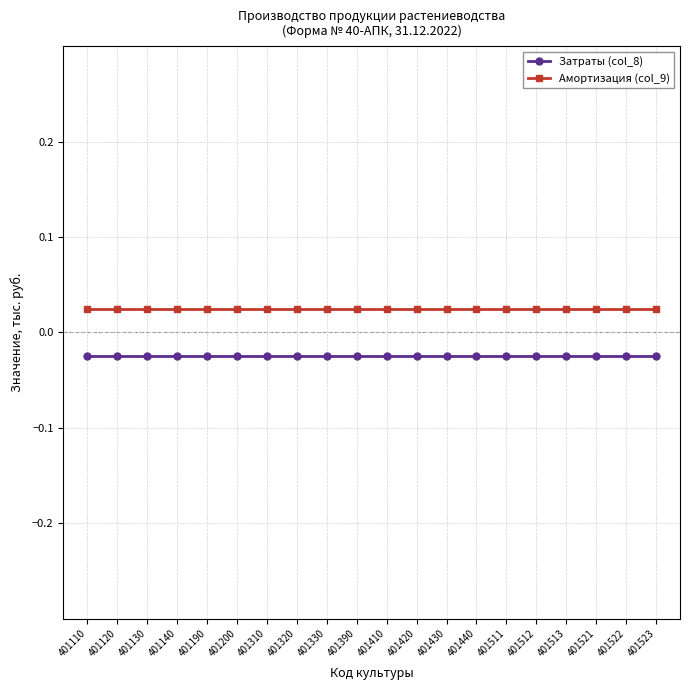

How many lines are shown in the chart?

2